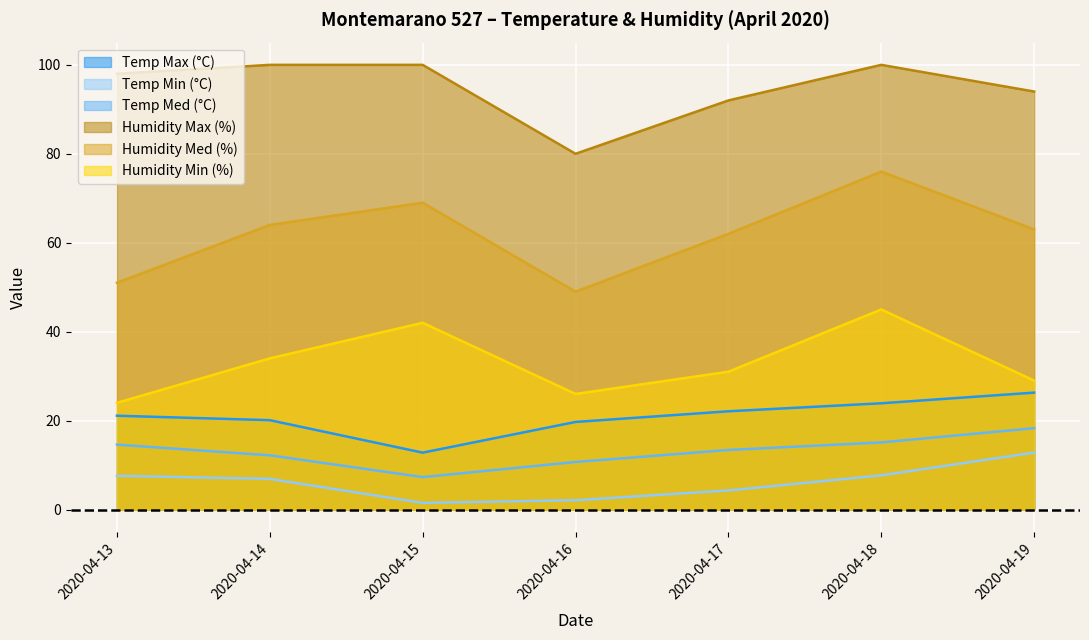

What is the total value across all series at 2020-04-17?

224.8